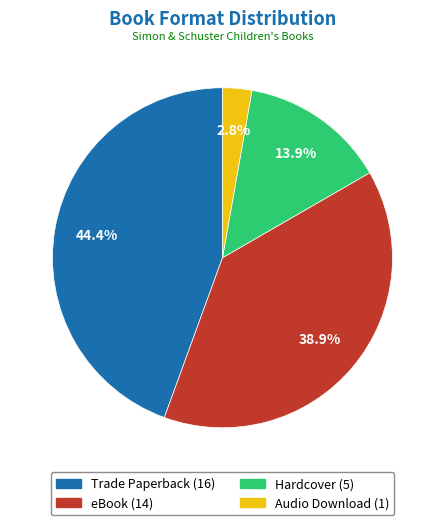

Is it true that Trade Paperback is 44% of the pie?

True